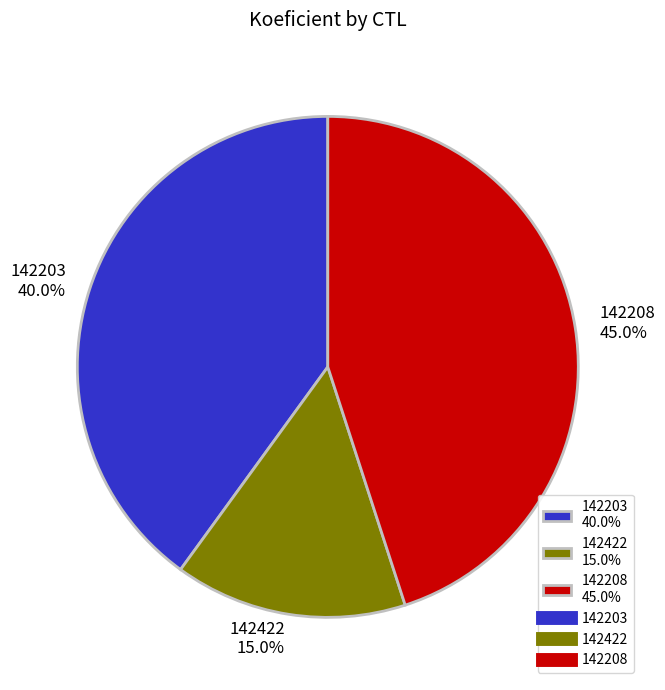

Is the sum of 142203 and 142422 greater than half?

Yes